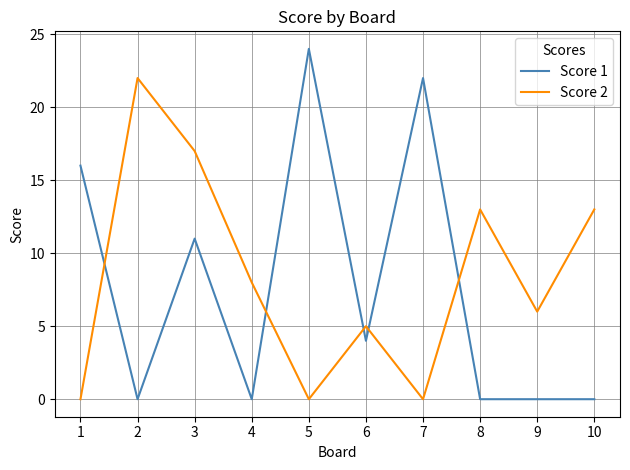

What is the difference between the maximum and minimum values in the Score 2 series?

22